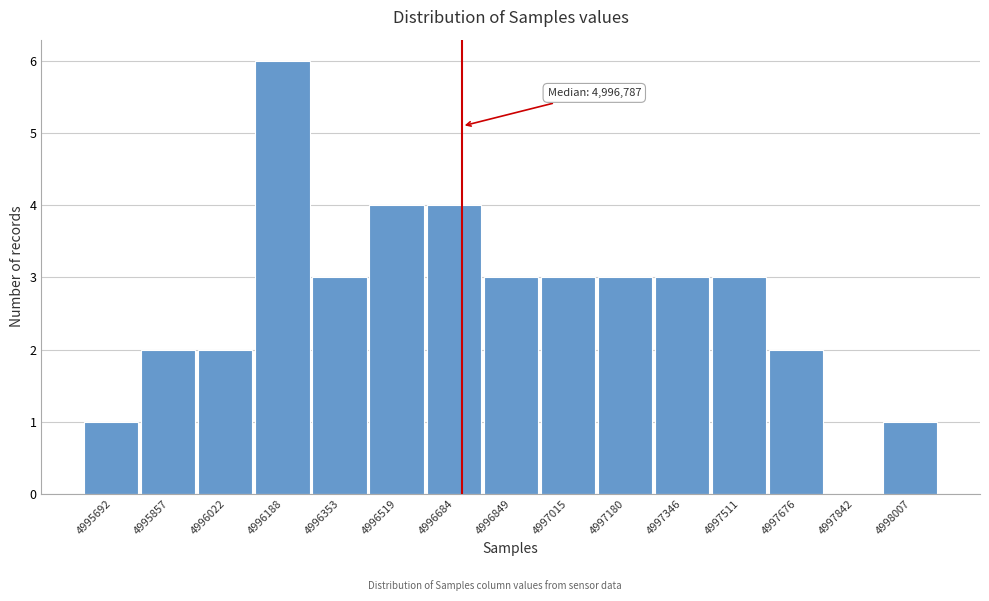

Reading right to left, extract all data points from this chart.

4998007=1	4997842=0	4997676=2	4997511=3	4997346=3	4997180=3	4997015=3	4996849=3	4996684=4	4996519=4	4996353=3	4996188=6	4996022=2	4995857=2	4995692=1